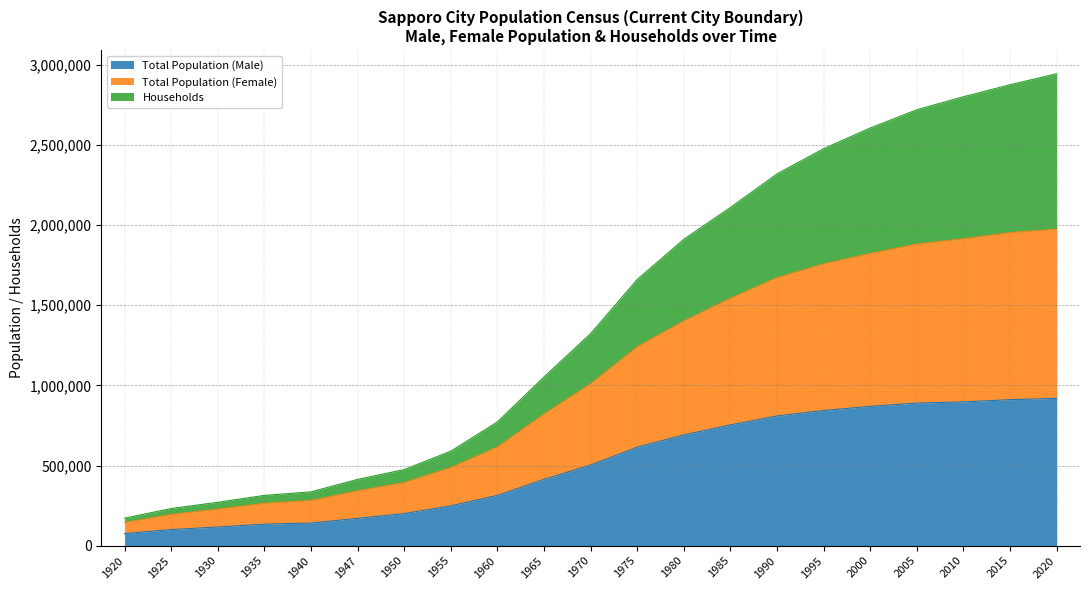

Between 1947 and 1925, which is larger?

1947